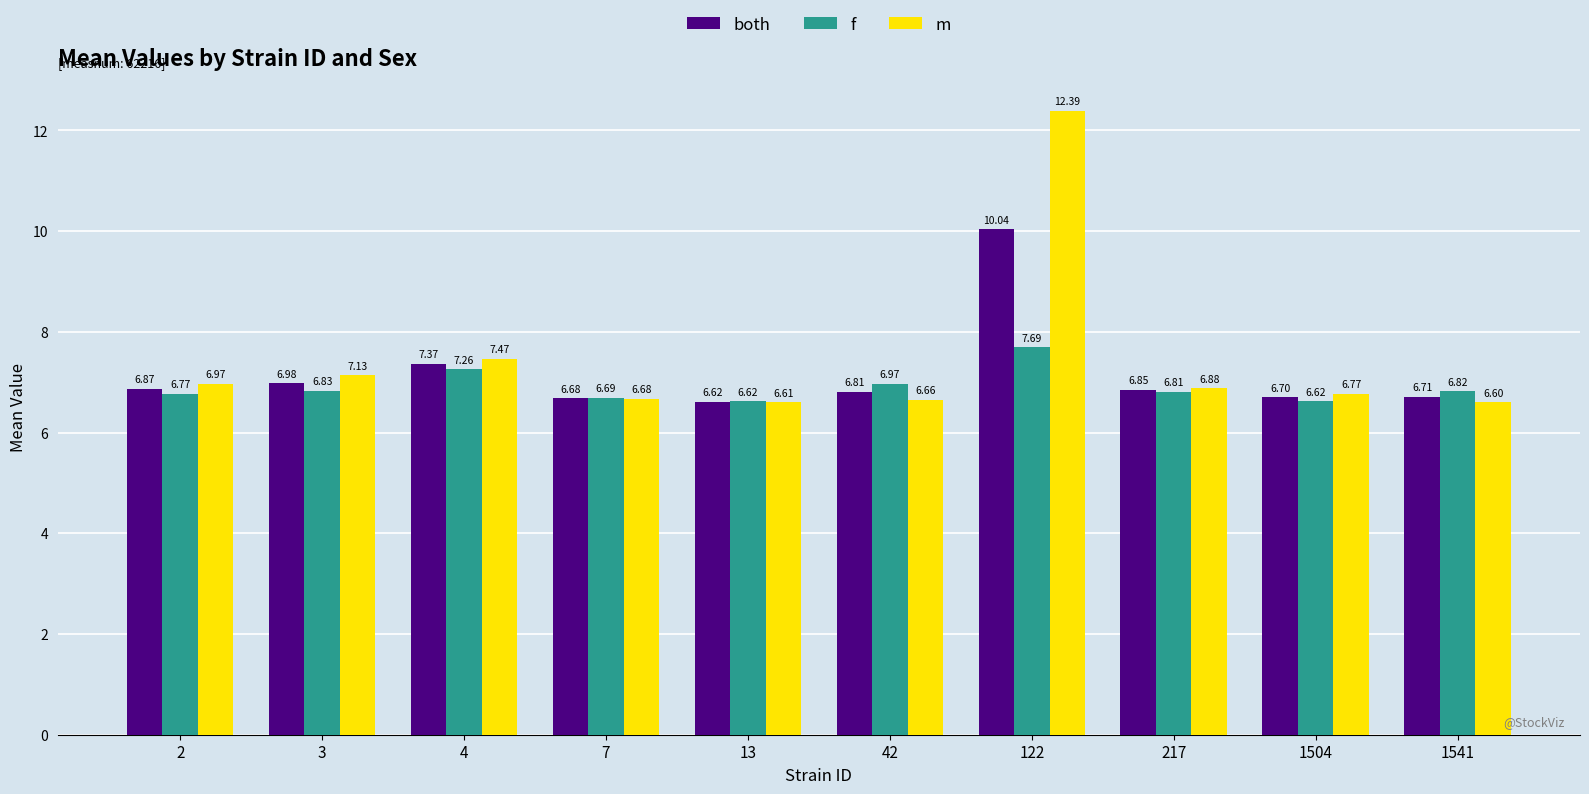

List the series in order of their peak value, lowest first.

f, both, m